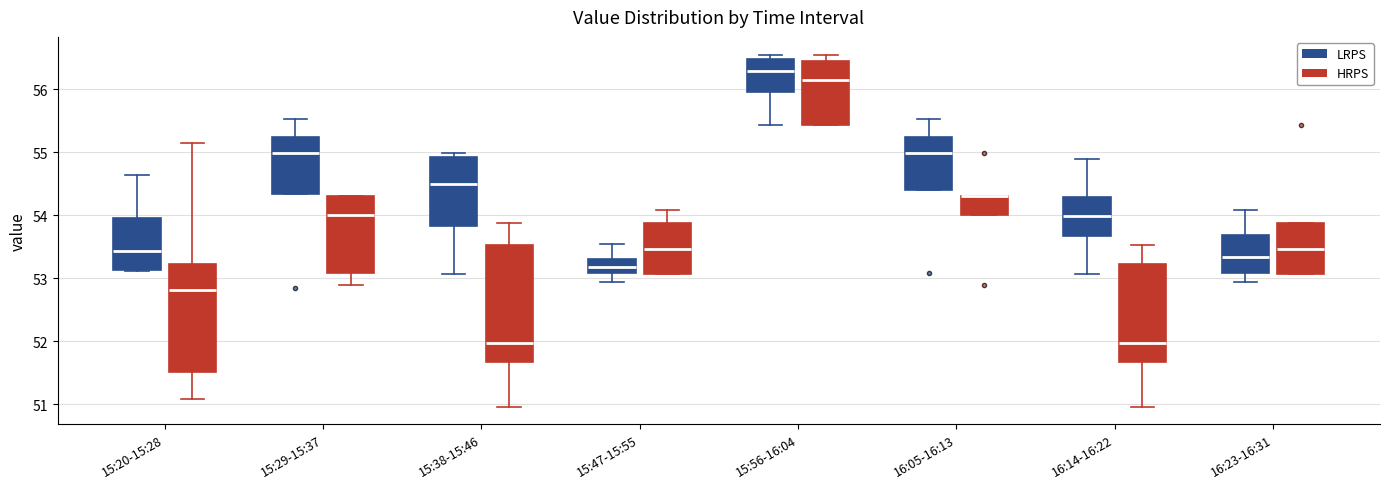

Where is the lower edge of the box for 15:47-15:55 (HRPS) on the y-axis? The values are not printed on the chart, so give them approximately, as read against the axis.

53.1